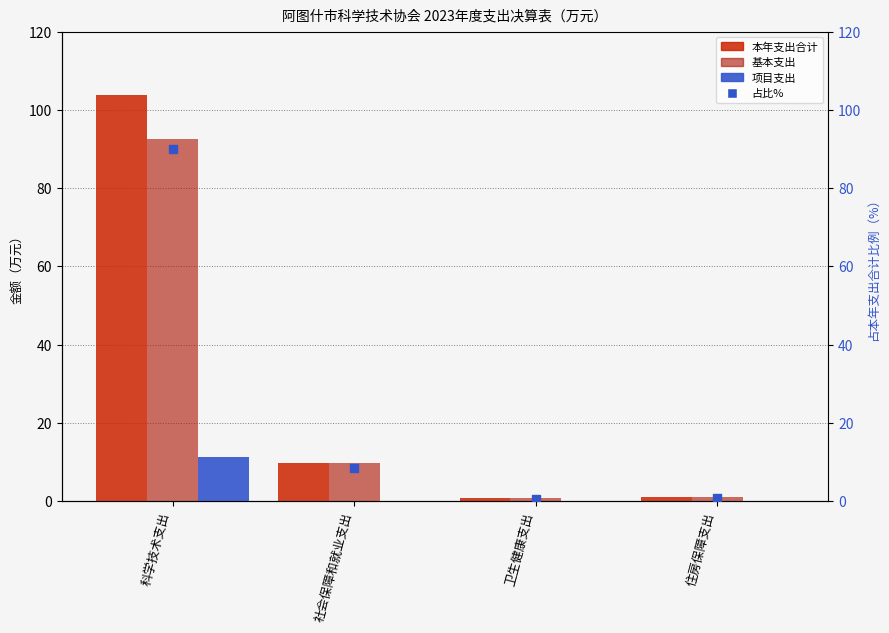

Which series has the widest spread of Y values?

本年支出合计